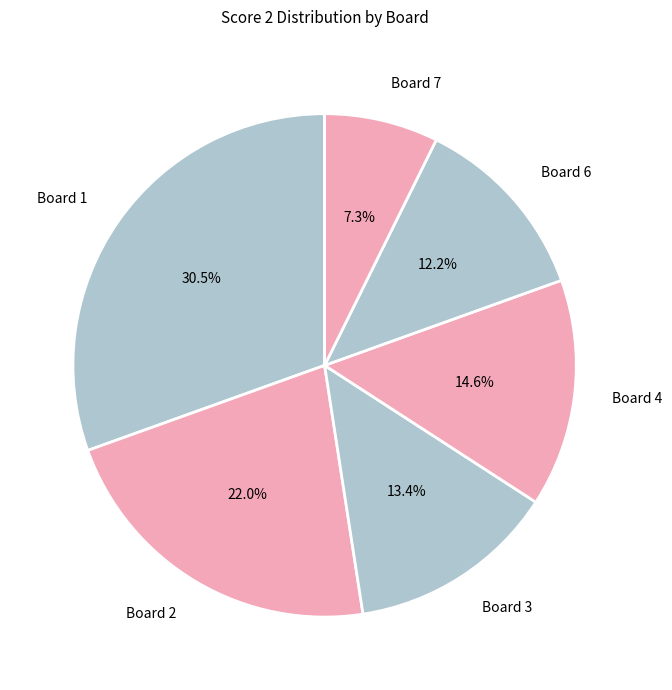

How much of the chart is everything except Board 4?

85.4%